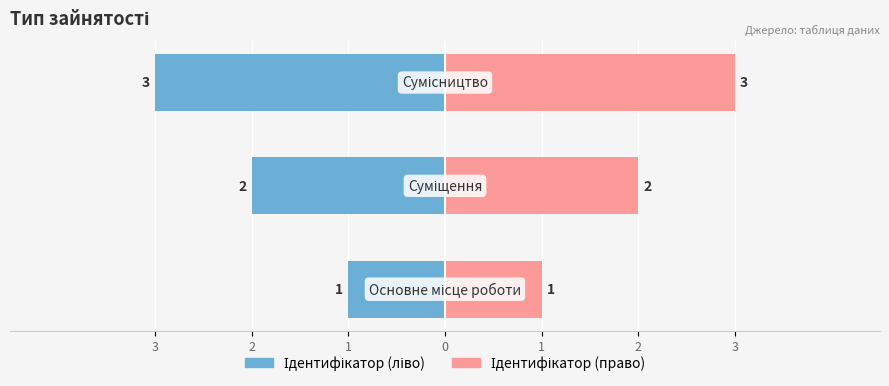

Is it true that Ідентифікатор (право) equals 1 at 3?

False